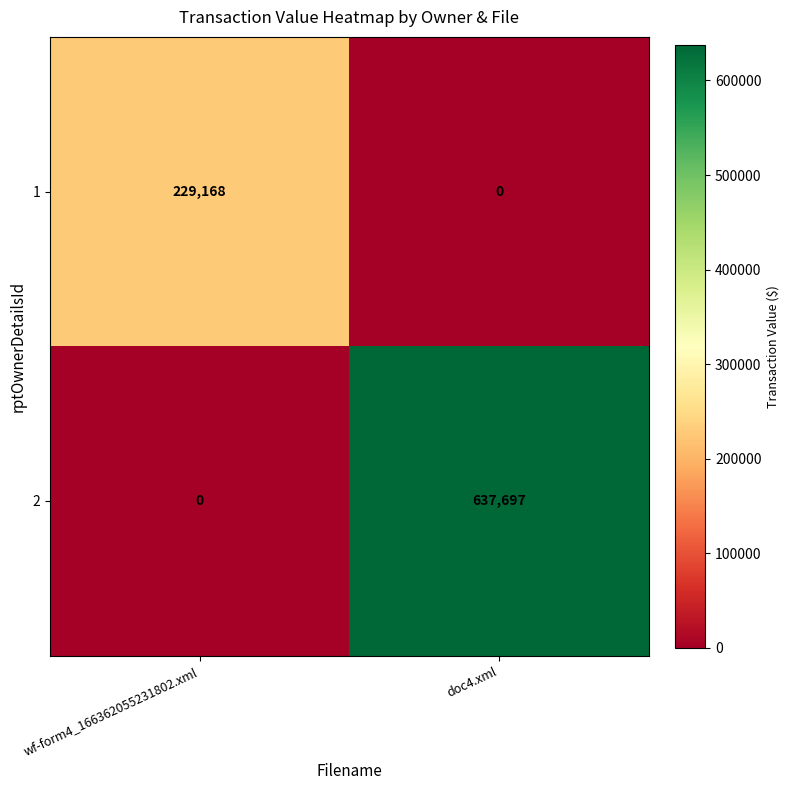

What is the difference between the 2 values at doc4.xml and wf-form4_166362055231802.xml?

637697